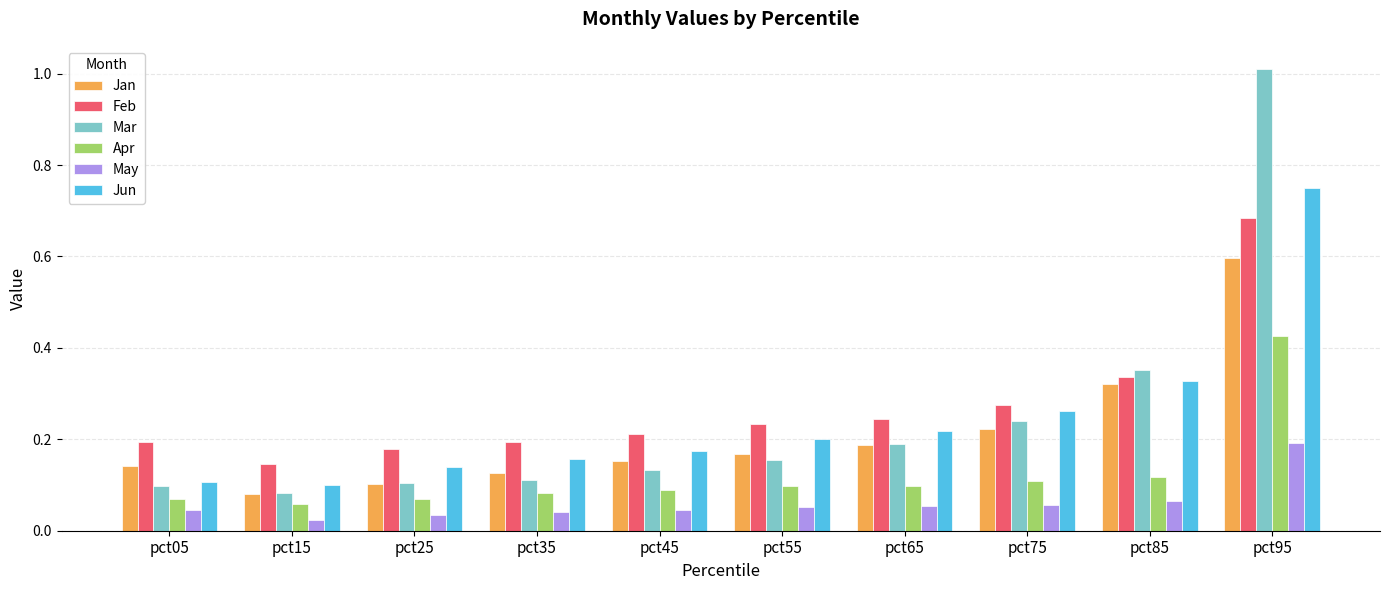

List the series in order of their peak value, lowest first.

May, Apr, Jan, Feb, Jun, Mar